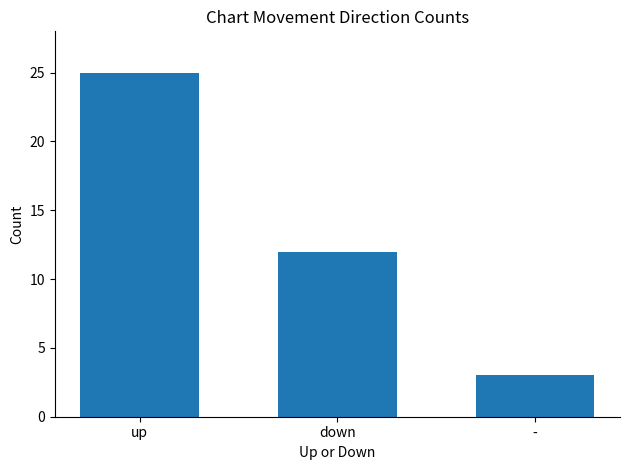

What is the average value?

13